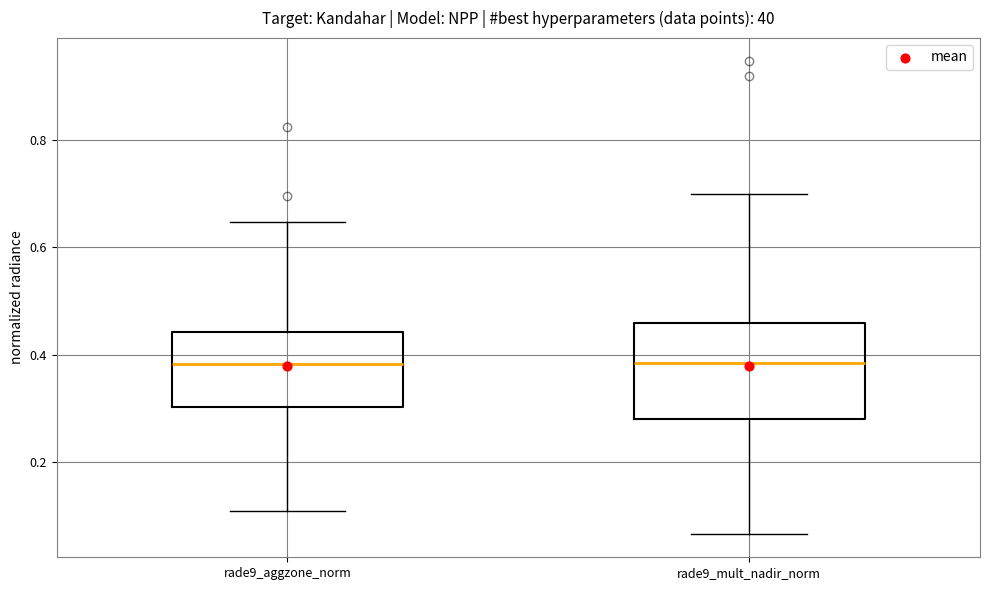

Which box is the tallest, from its lower edge to its upper edge?

rade9_mult_nadir_norm